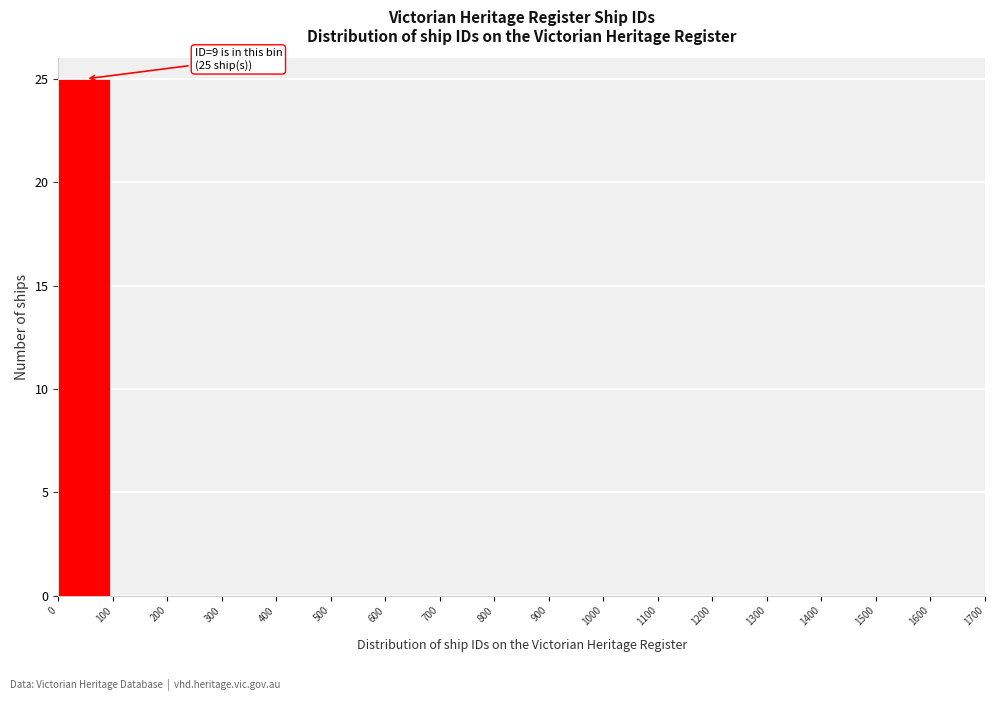

Over which range of the x-axis is the bar tallest?

0 to 100